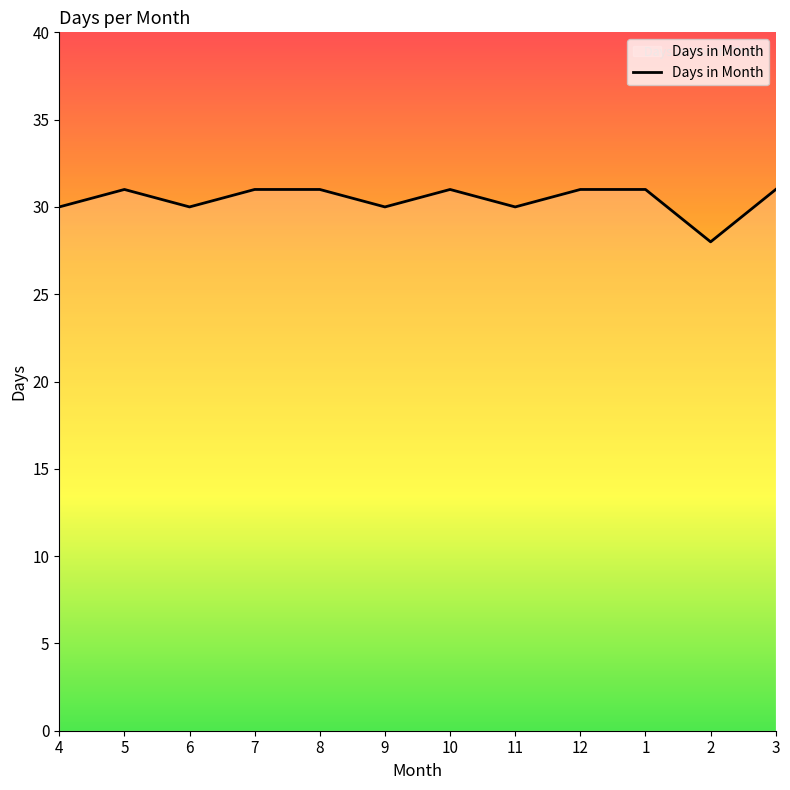

The value at 7 is 31. True or false?

True